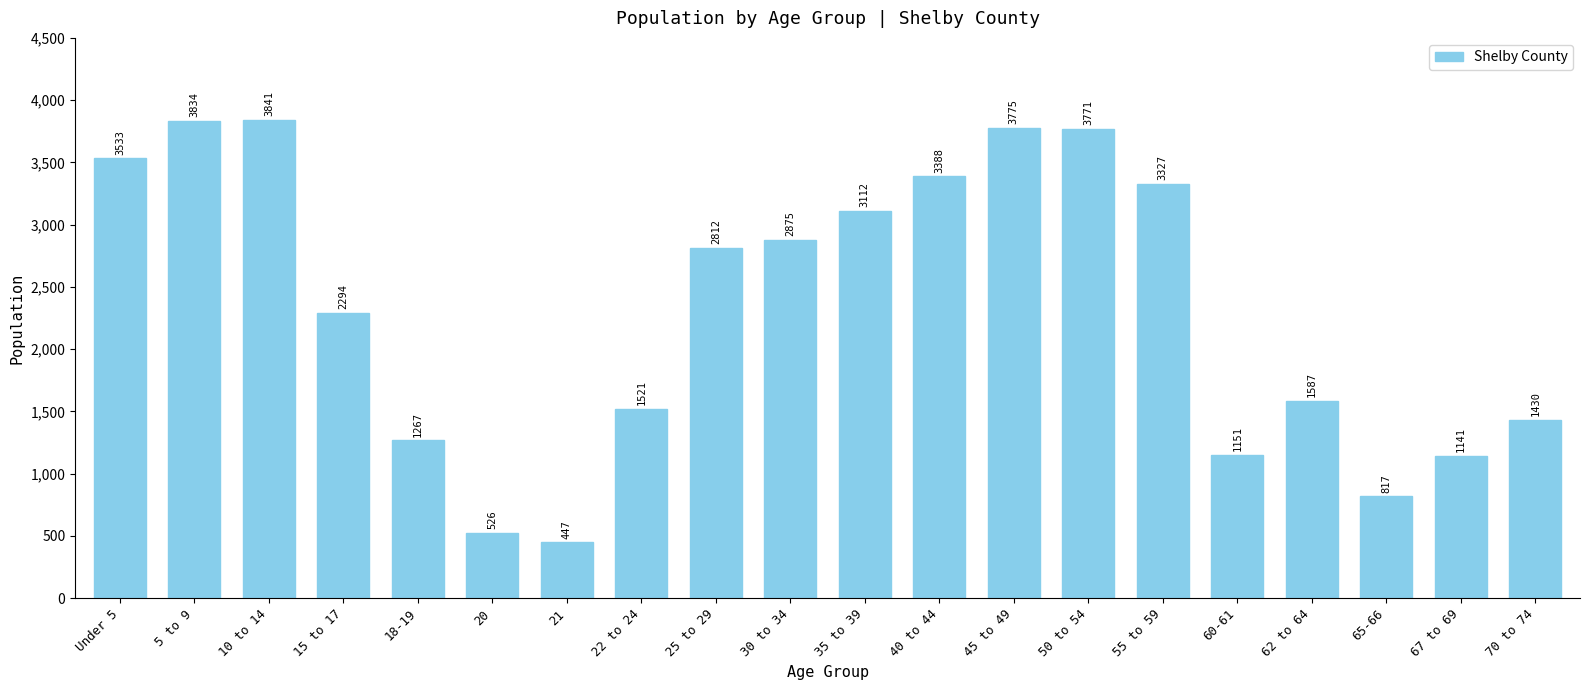

Rank the categories by value from lowest to highest.

21, 20, 65-66, 67 to 69, 60-61, 18-19, 70 to 74, 22 to 24, 62 to 64, 15 to 17, 25 to 29, 30 to 34, 35 to 39, 55 to 59, 40 to 44, Under 5, 50 to 54, 45 to 49, 5 to 9, 10 to 14